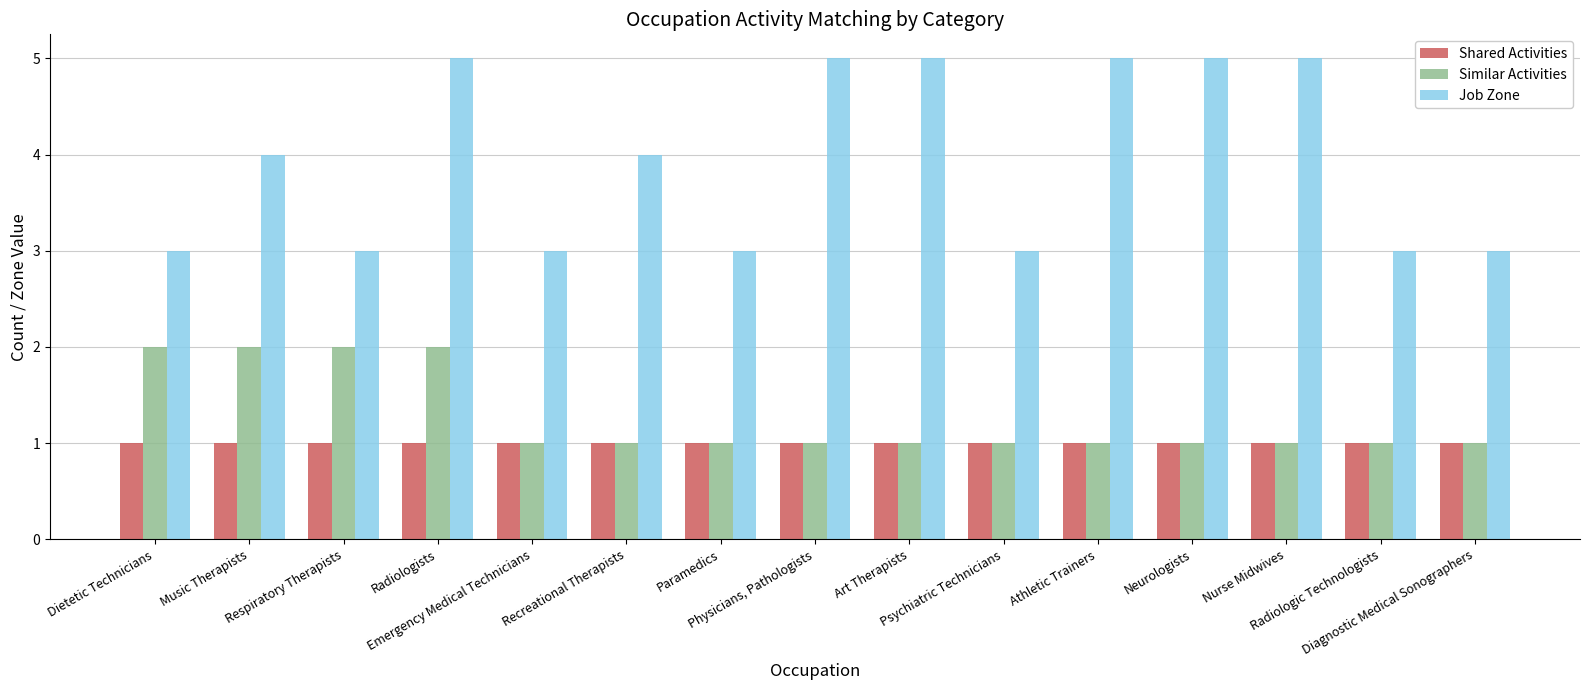

Which series changed the most between Radiologists and Radiologic Technologists?

Job Zone